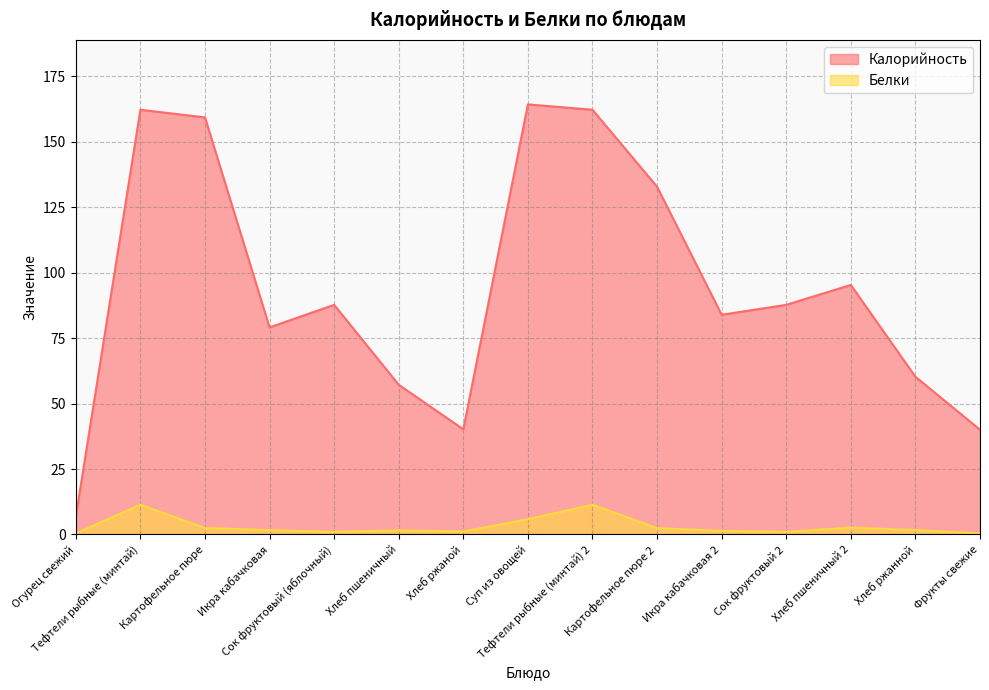

True or false: Калорийность and Белки intersect in this chart.

False